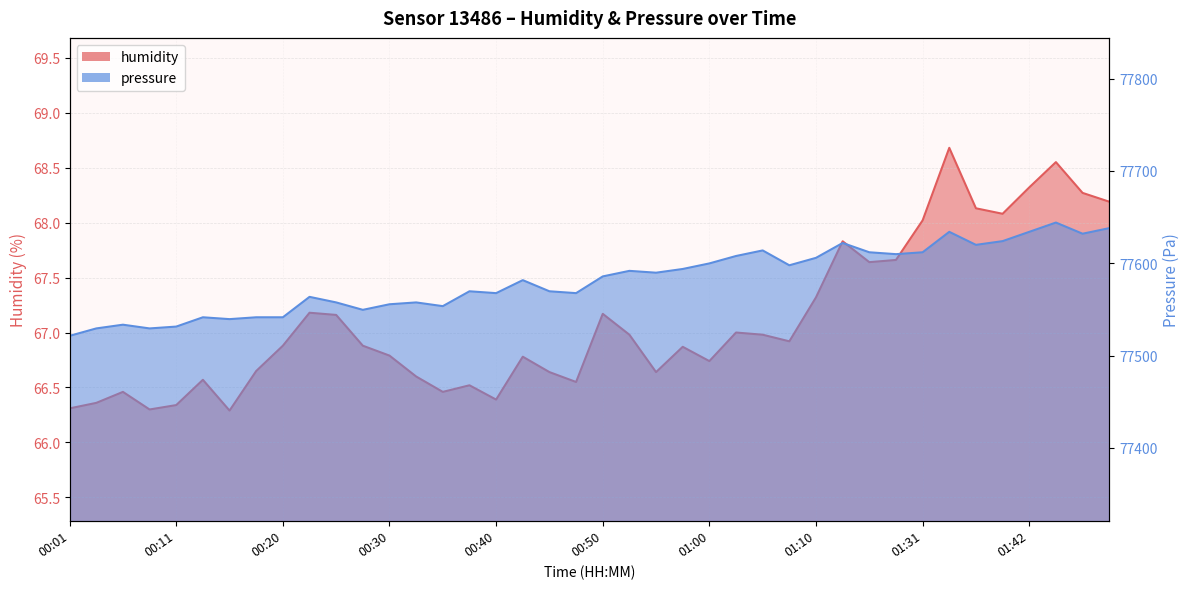

Does the chart display data point markers on the line(s)?

No